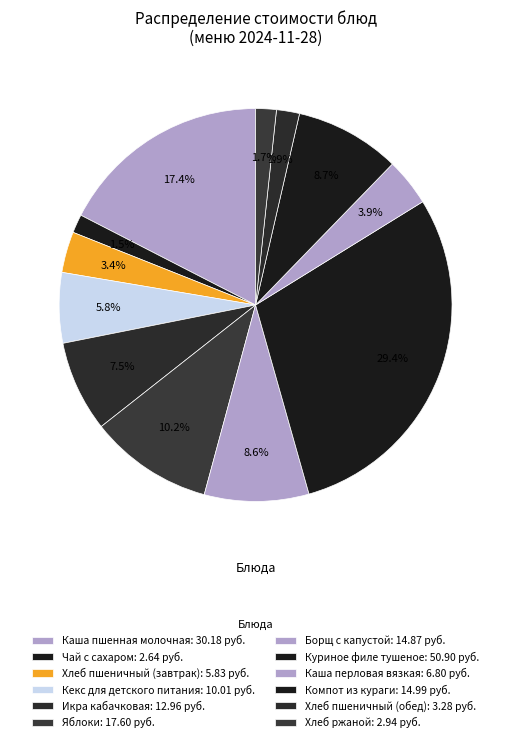

To the nearest percent, what is the combined percentage of Борщ с капустой and Каша перловая вязкая?

13%